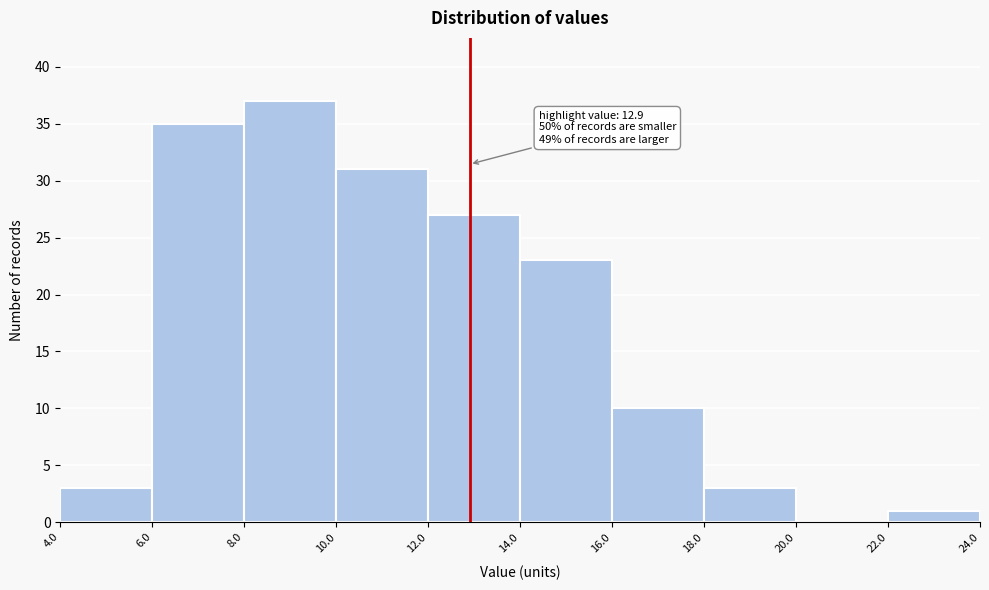

Over which range of the x-axis is the bar tallest?

8.0 to 10.0